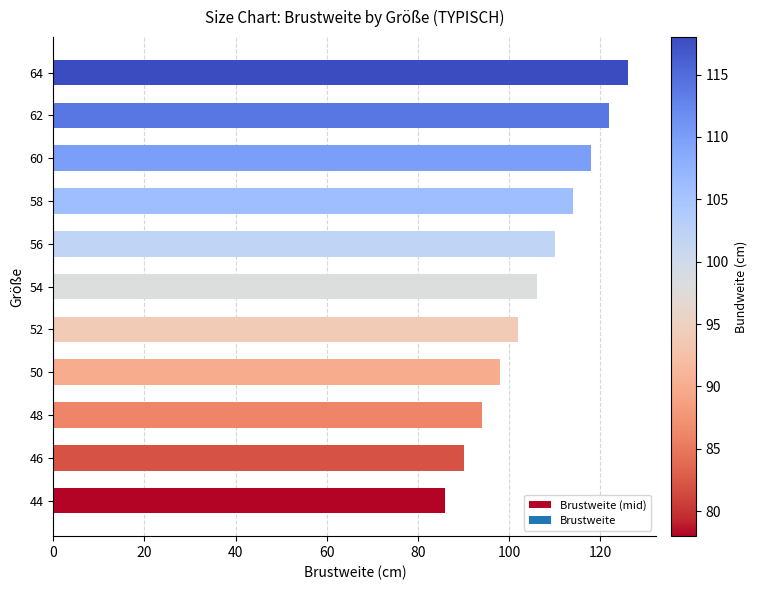

Reading bottom to top, list all the values displayed in this chart.

44=86	46=90	48=94	50=98	52=102	54=106	56=110	58=114	60=118	62=122	64=126